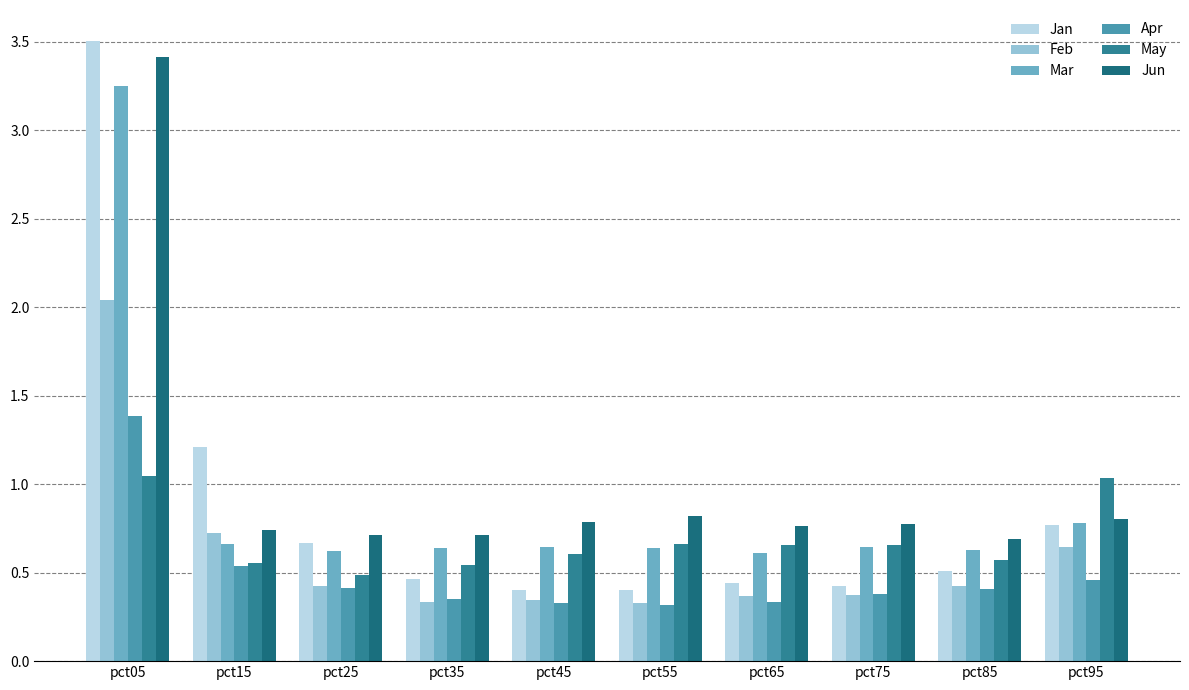

How many data points does each series have?

10